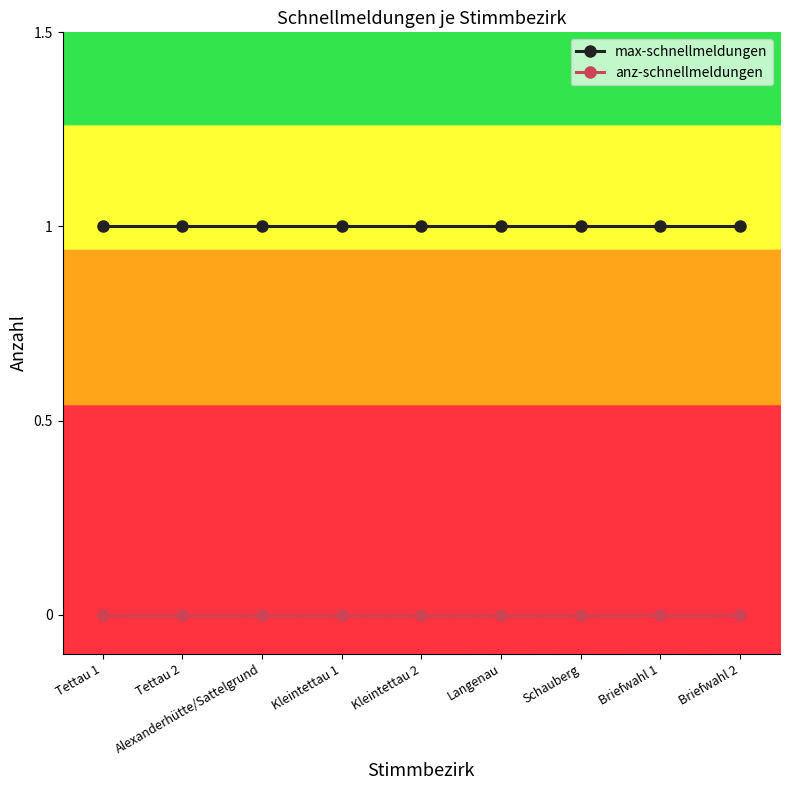

Rank the series by their average value, from highest to lowest.

max-schnellmeldungen, anz-schnellmeldungen